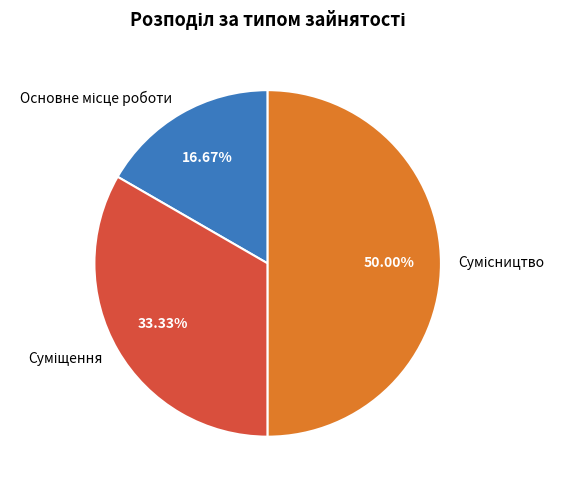

What percentage is the Основне місце роботи slice, to the nearest percent?

17%